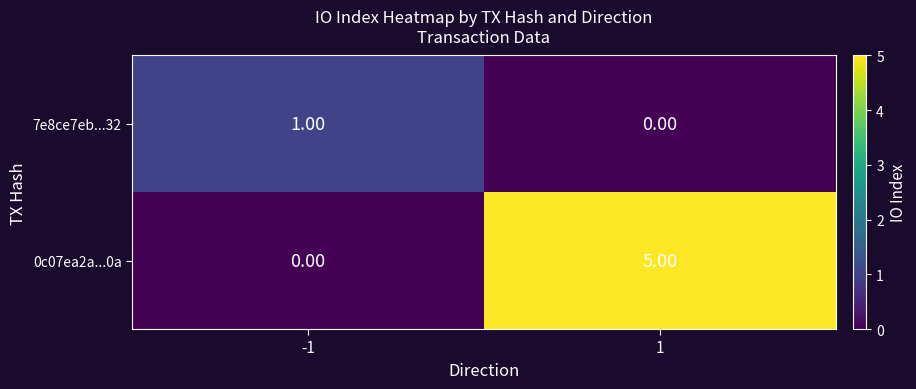

What is the difference between the maximum and minimum values in the 0c07ea2a...0a series?

5